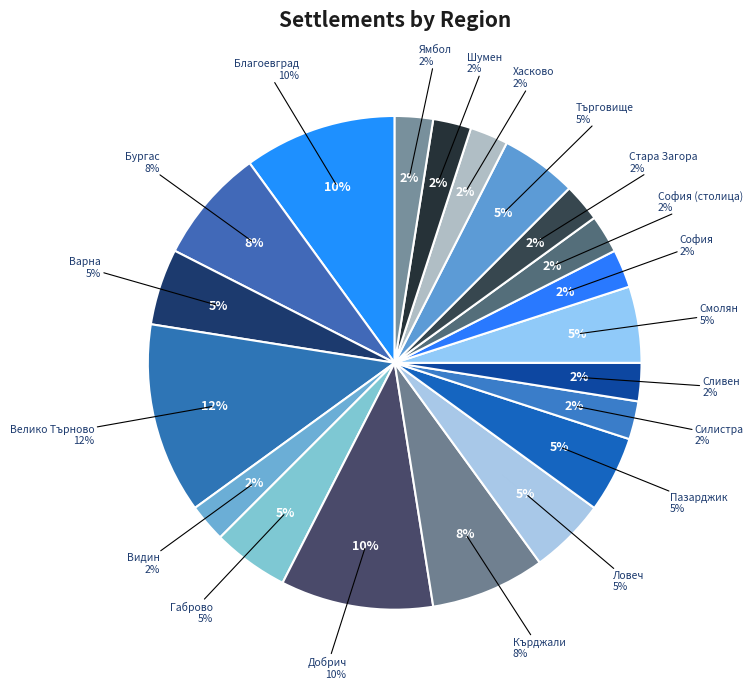

What percentage is the обл. Сливен slice, to the nearest percent?

2%